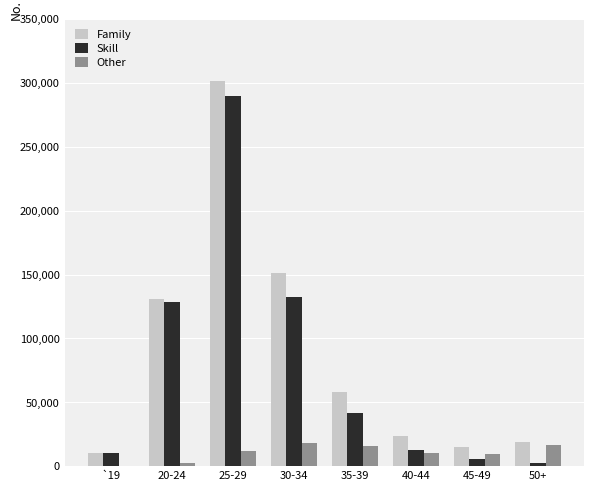

Is the value of Skill at 30-34 greater than the value of Other at 20-24?

Yes